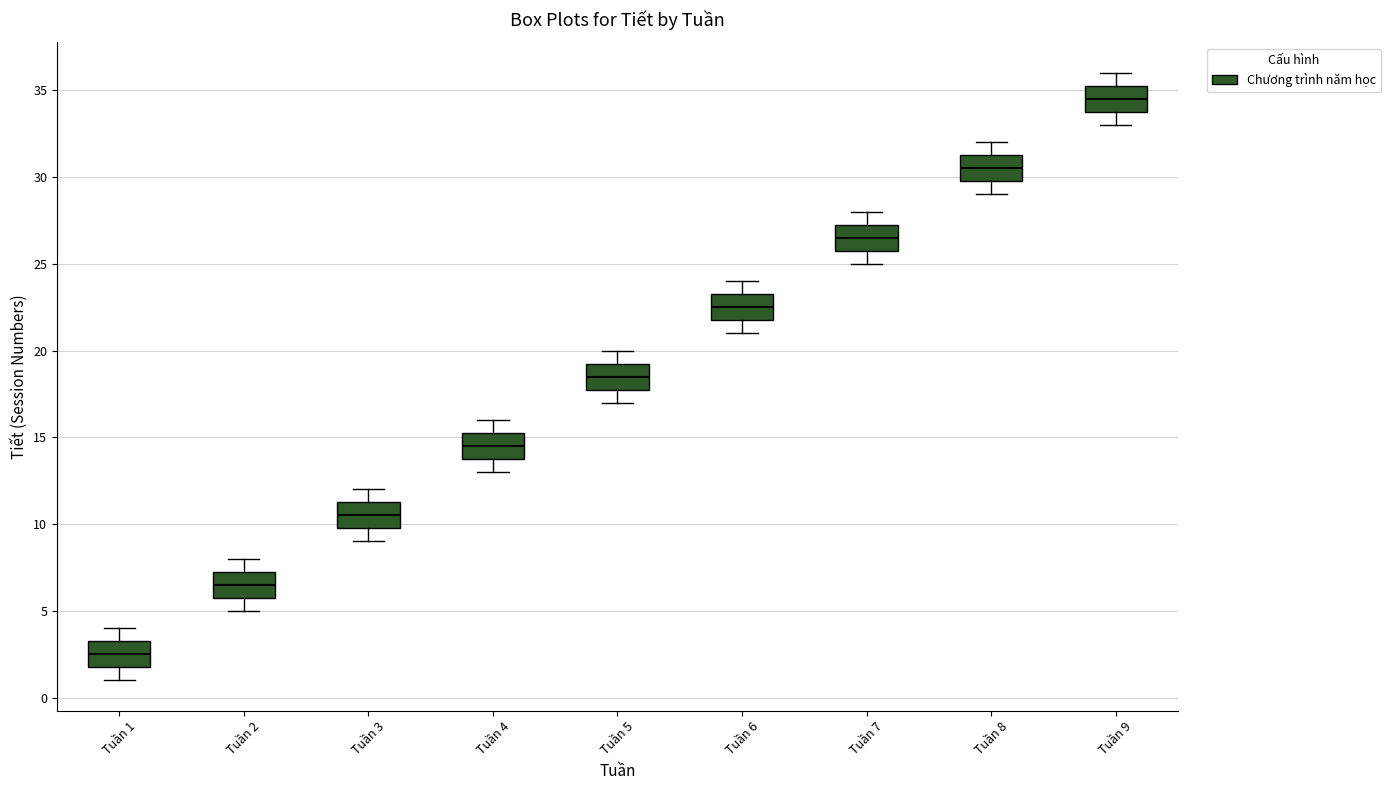

Where does the lower whisker of the box for Tuần 7 end on the y-axis? The values are not printed on the chart, so give them approximately, as read against the axis.

25.0